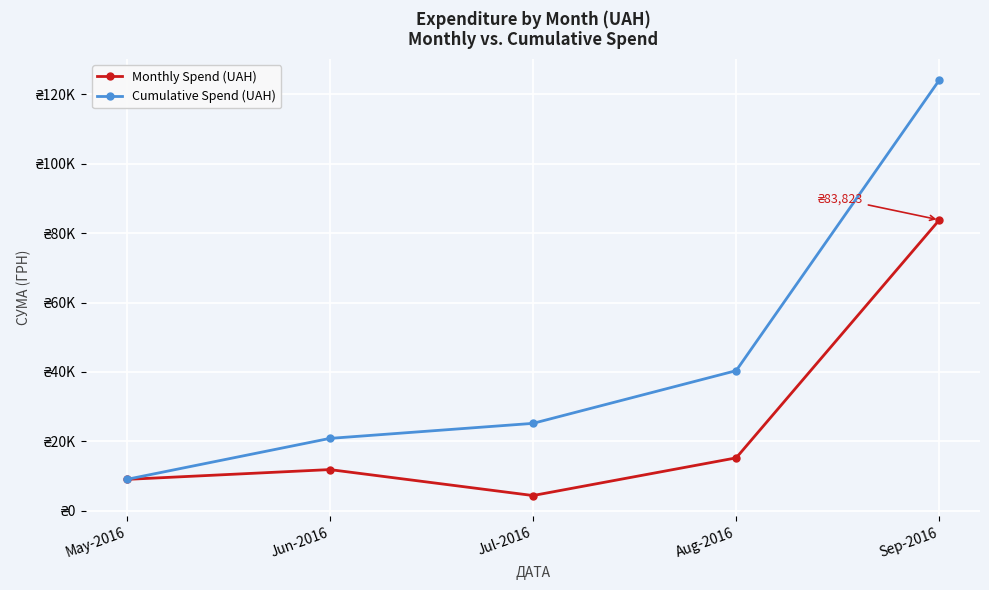

True or false: Cumulative Spend (UAH) and Monthly Spend (UAH) intersect in this chart.

False